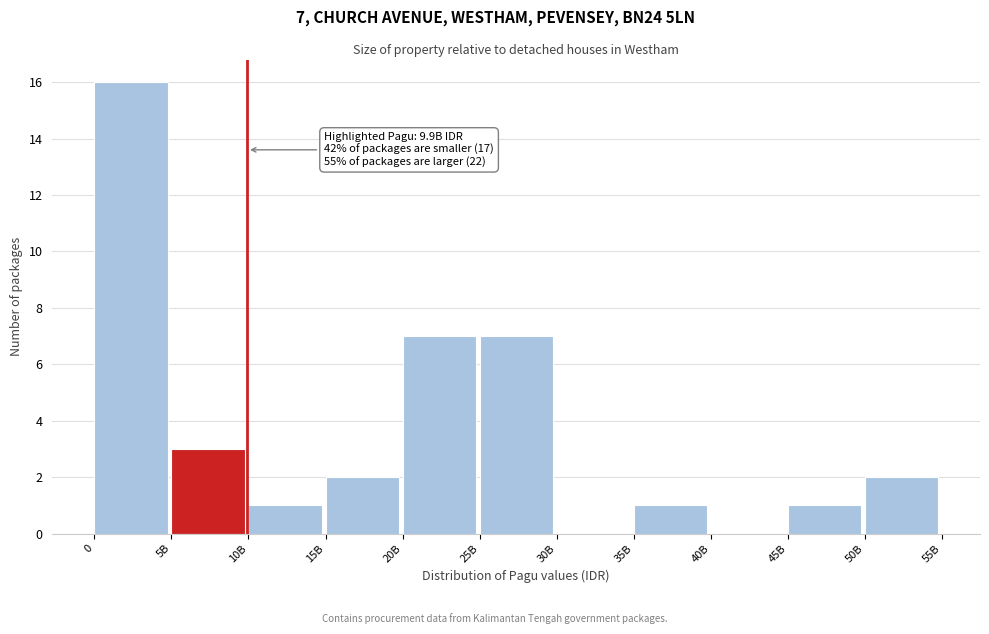

Reading left to right, what are all the values shown in this chart?

0=16	5B=3	10B=1	15B=2	20B=7	25B=7	30B=0	35B=1	40B=0	45B=1	50B=2